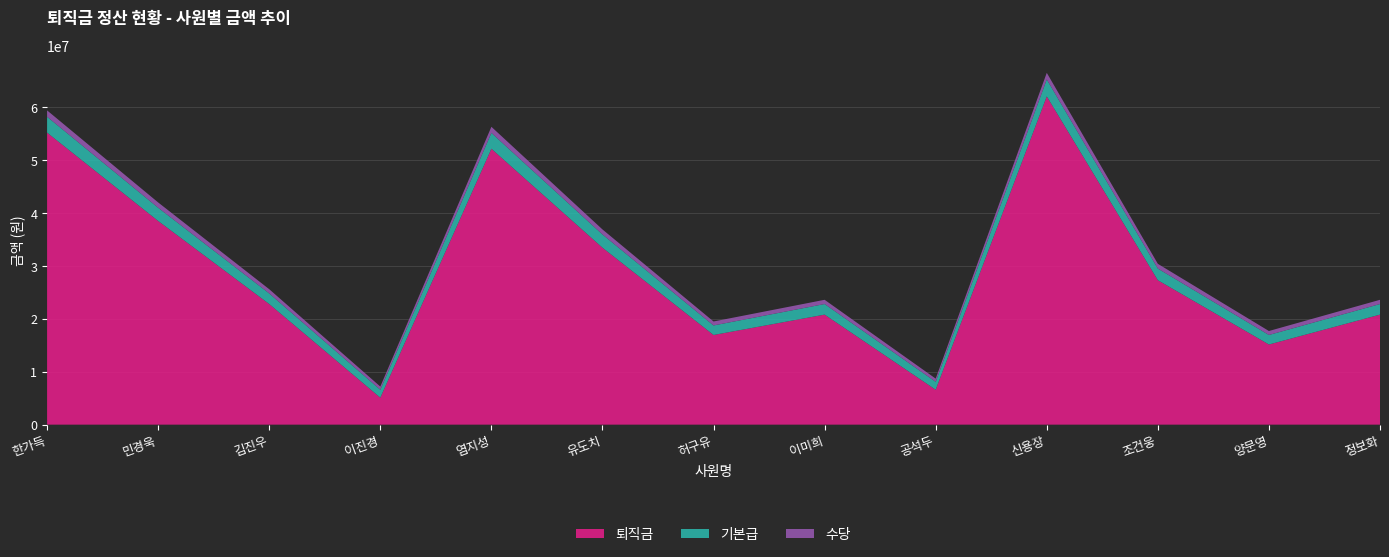

Reading left to right, what are all the values shown in this chart?

퇴직금: 55200000	38500000	22800000	5100000	52150000	33450000	16950000	20800000	6600000	62050000	27300000	15150000	20800000
기본급: 3000000	2500000	2000000	1500000	3000000	2500000	1800000	2000000	1500000	3200000	2200000	1800000	2000000
수당: 1200000	1000000	800000	600000	1150000	950000	750000	800000	600000	1250000	900000	750000	800000